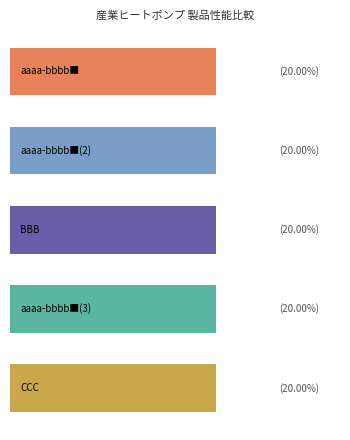

What is the label of the 2nd bar from the right?

aaaa-bbbb■(3)